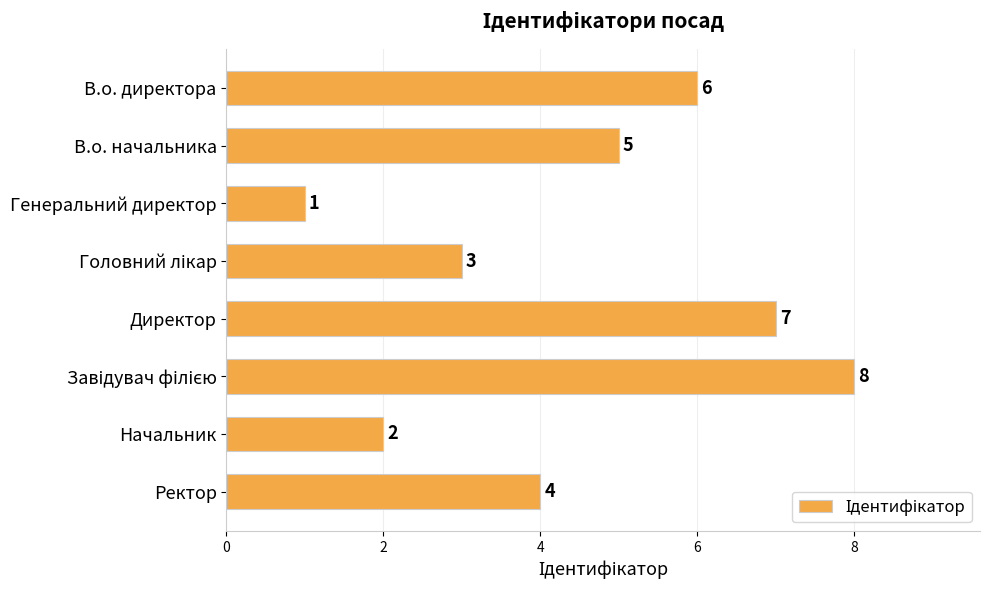

What is the value of the 8th bar from the top?

4